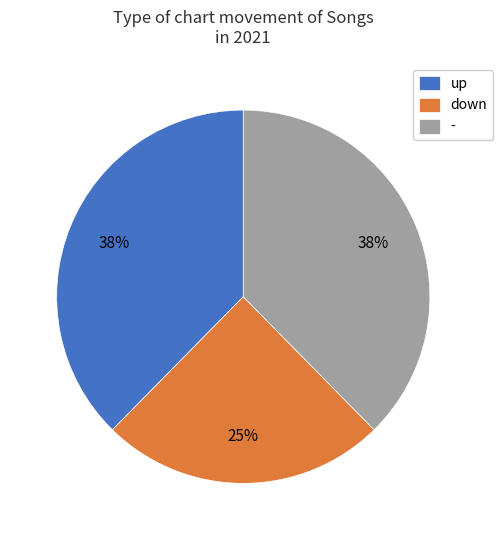

Is the sum of up and - greater than half?

Yes